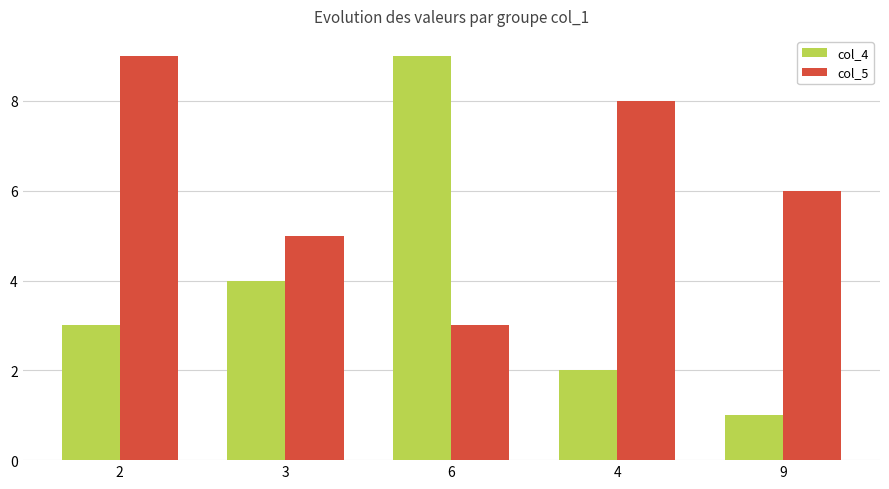

Count the number of data series in this chart.

2